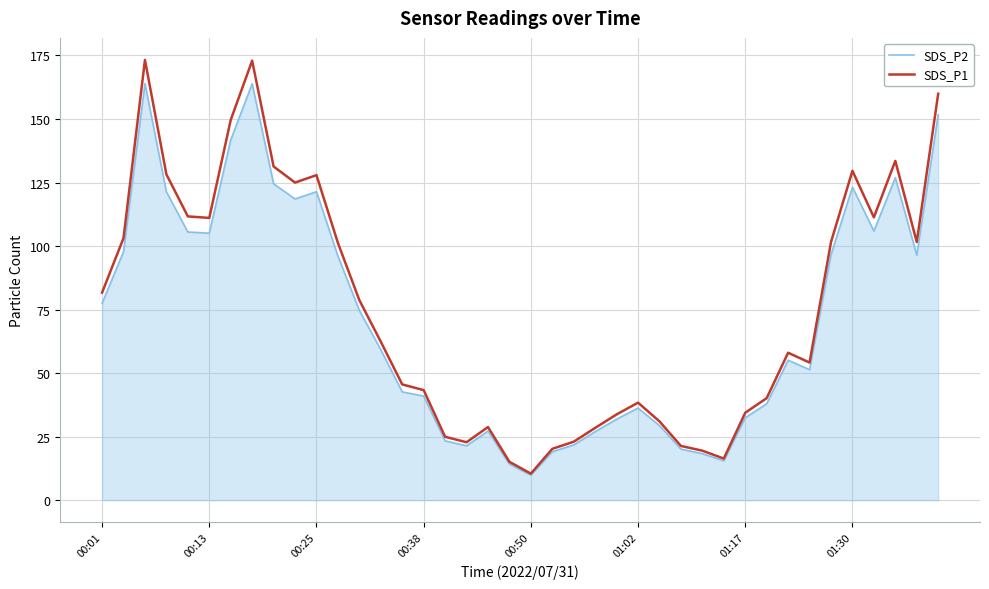

What is the sum of all SDS_P1 values?

3005.6